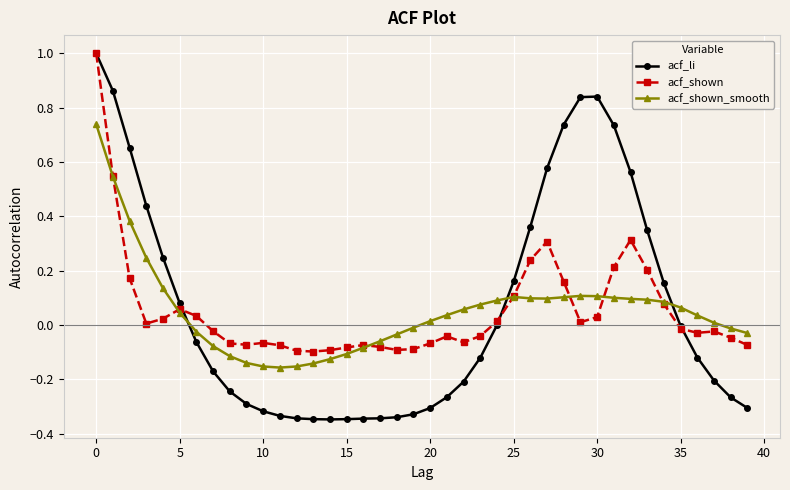

Which series has the largest range (max minus min)?

acf_li